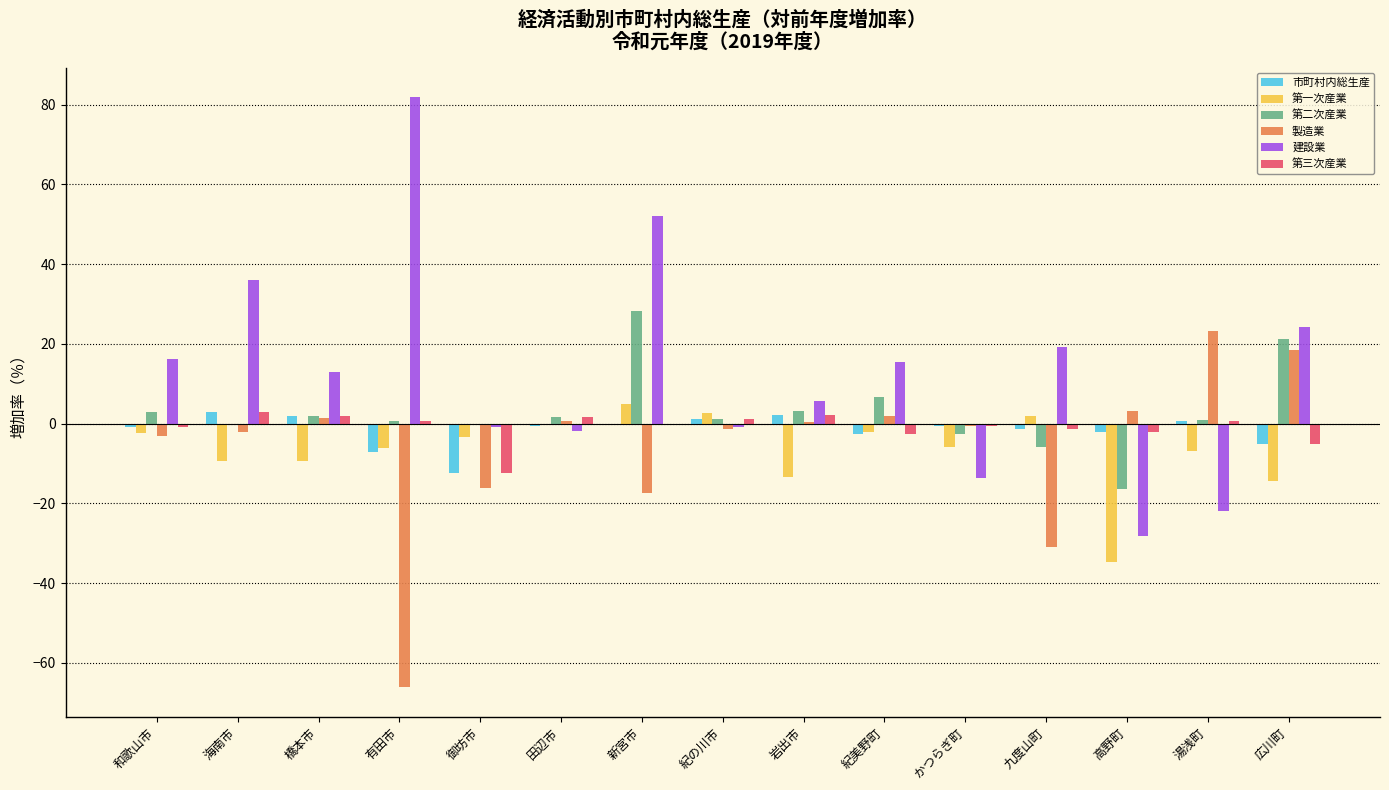

The 市町村内総生産 series shows -5.2 at 広川町. True or false?

True